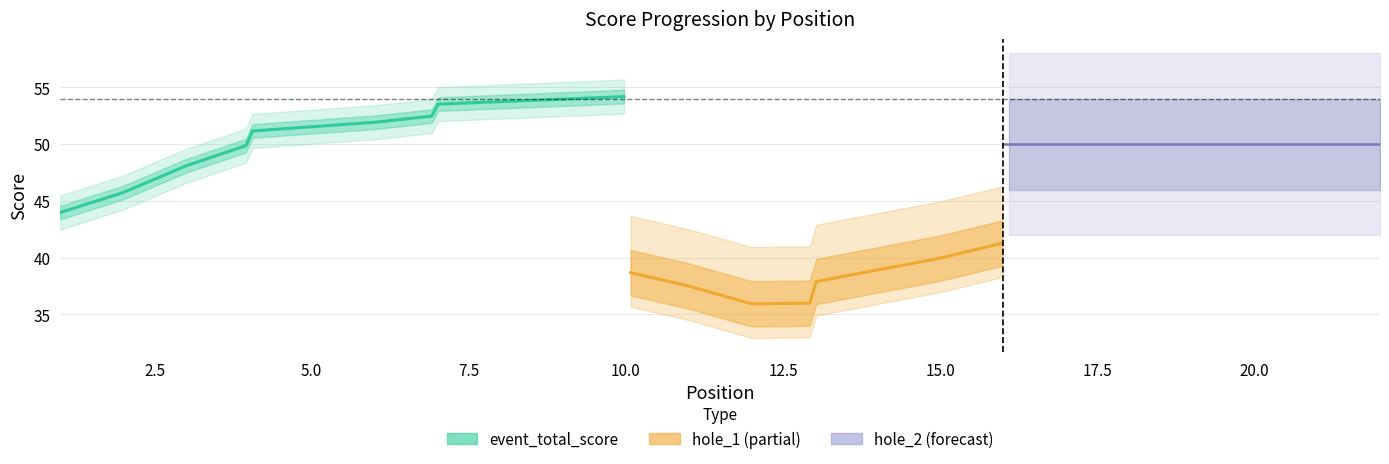

The value of round_total_score at 22 is 85. True or false?

False